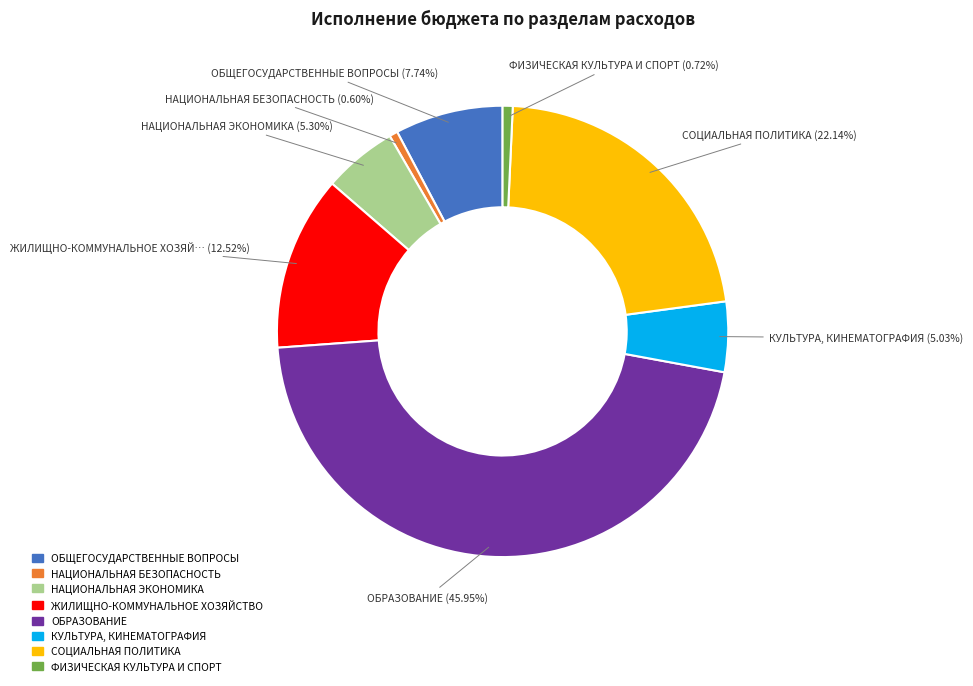

Does any single category account for the majority?

No